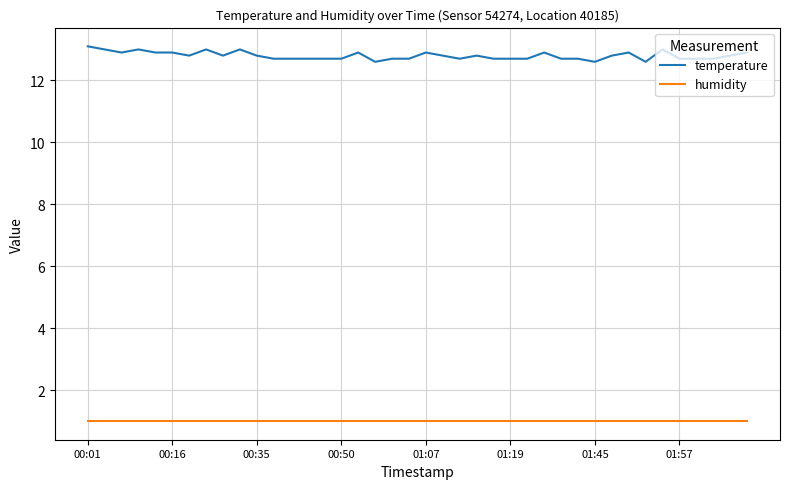

List the series in order of their overall mean, highest first.

temperature, humidity